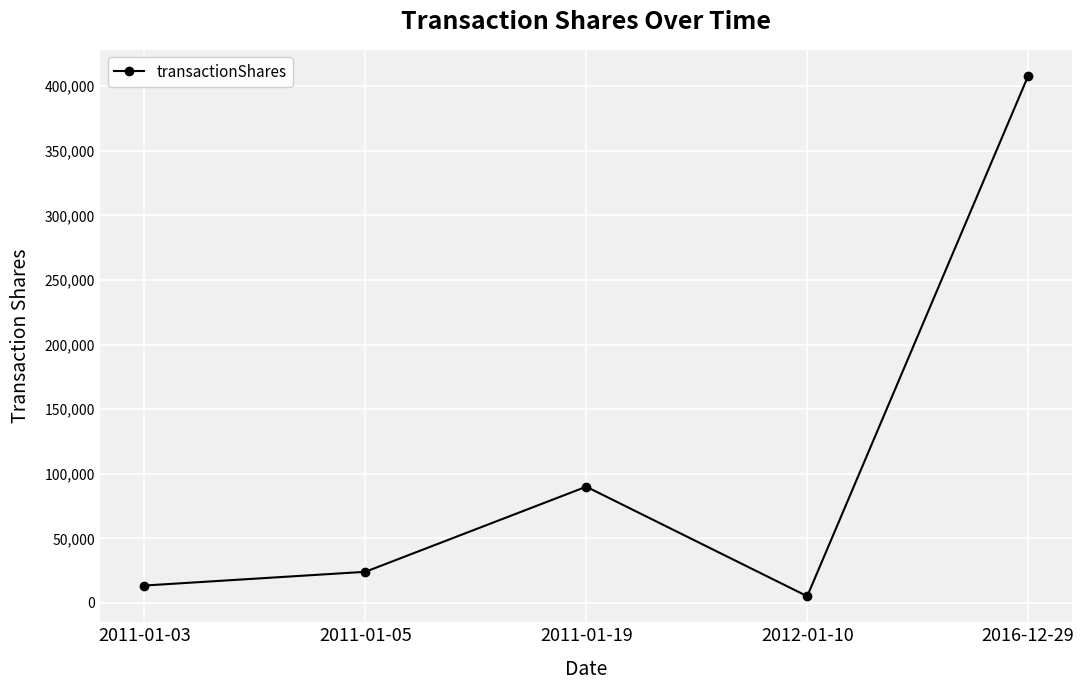

True or false: the data shows 5215 at 2012-01-10.

True